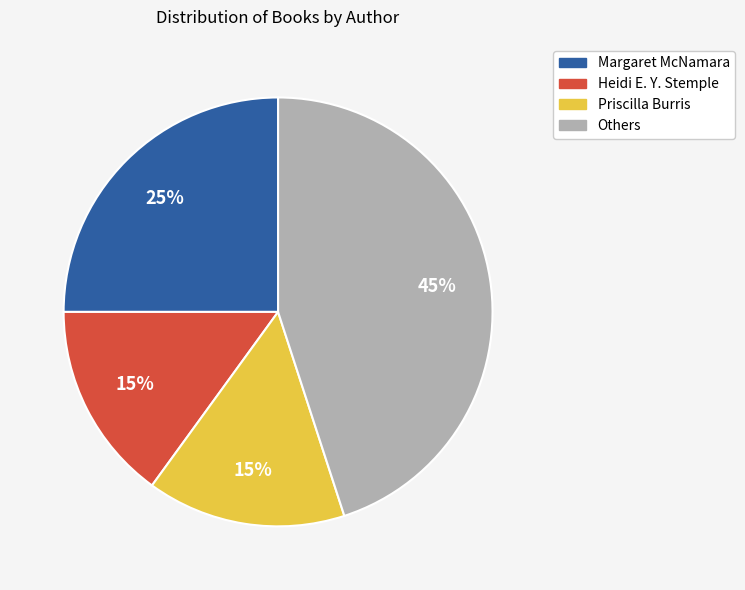

Is there any slice that represents more than half of the pie?

No